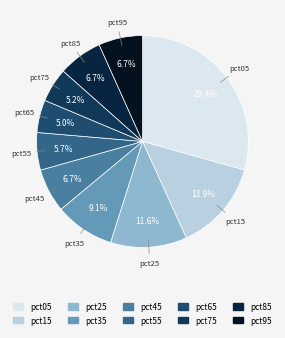

Is the sum of pct95 and pct15 greater than half?

No